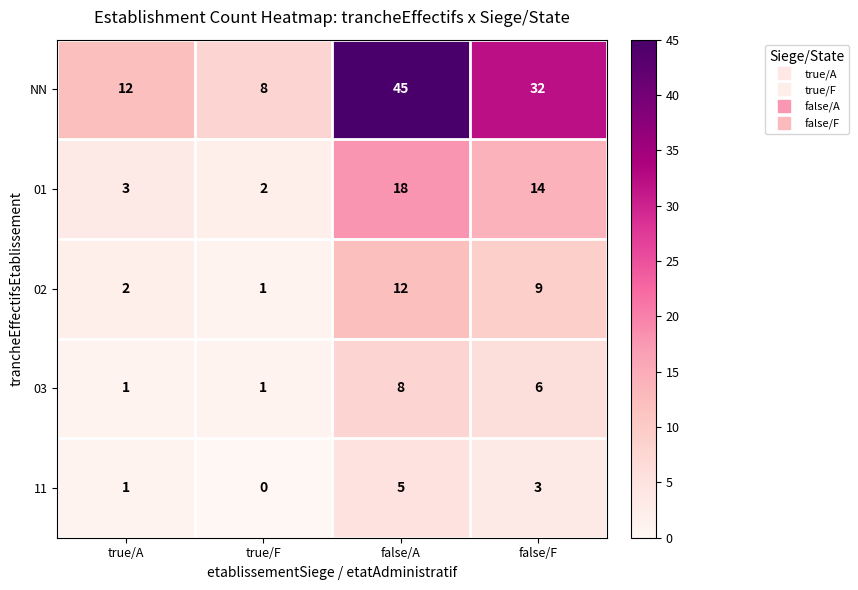

At which label does NN reach its peak?

false/A